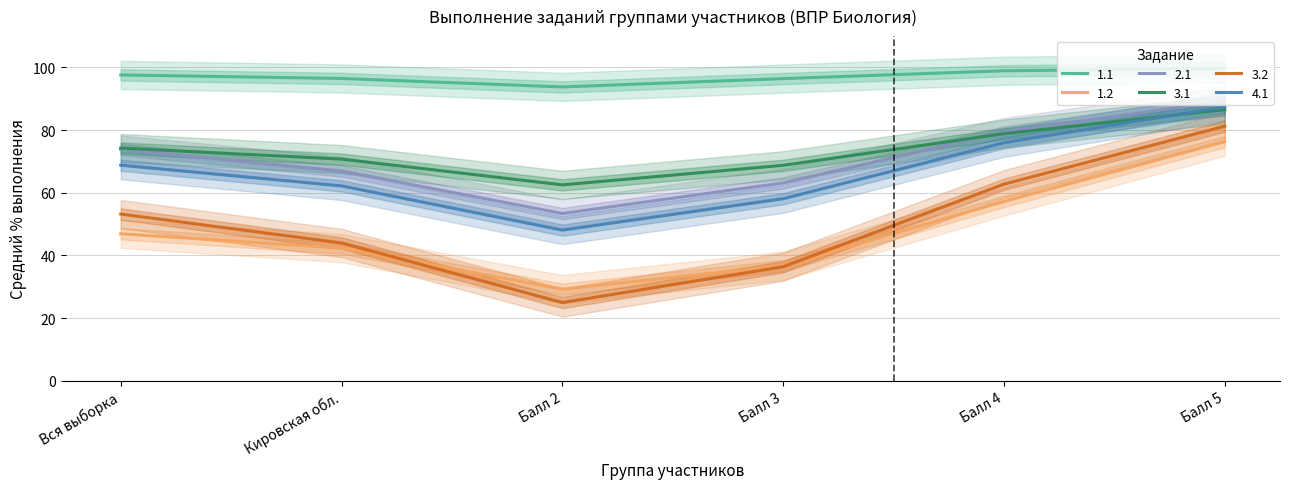

True or false: 3.1 has a value of 74.3 at Вся выборка.

True